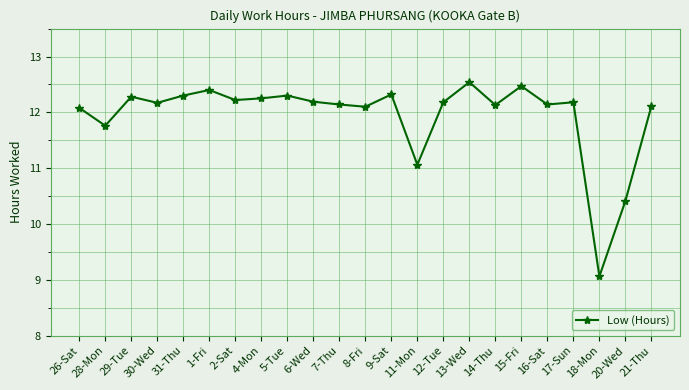

At which category does the data reach its first local valley?

28-Mon